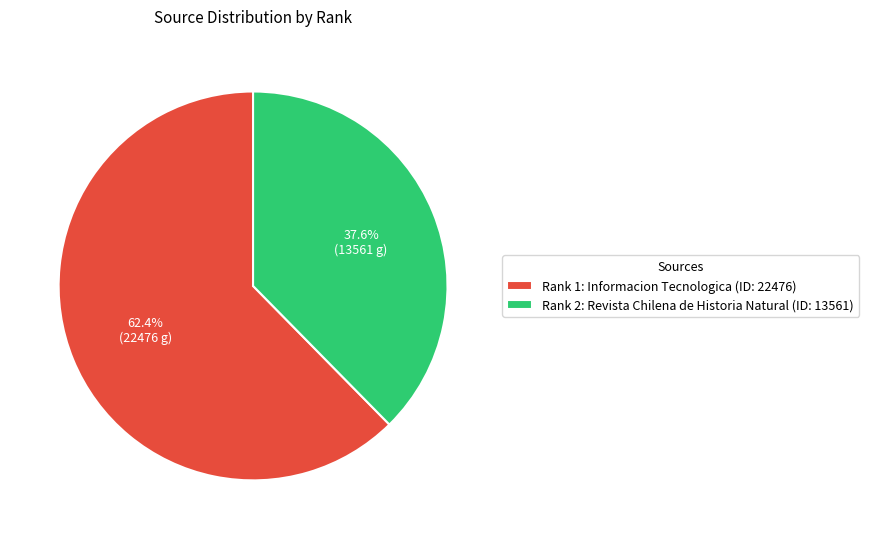

To the nearest percent, what is the combined percentage of Rank 1: Informacion Tecnologica and Rank 2: Revista Chilena de Historia Natural?

100%